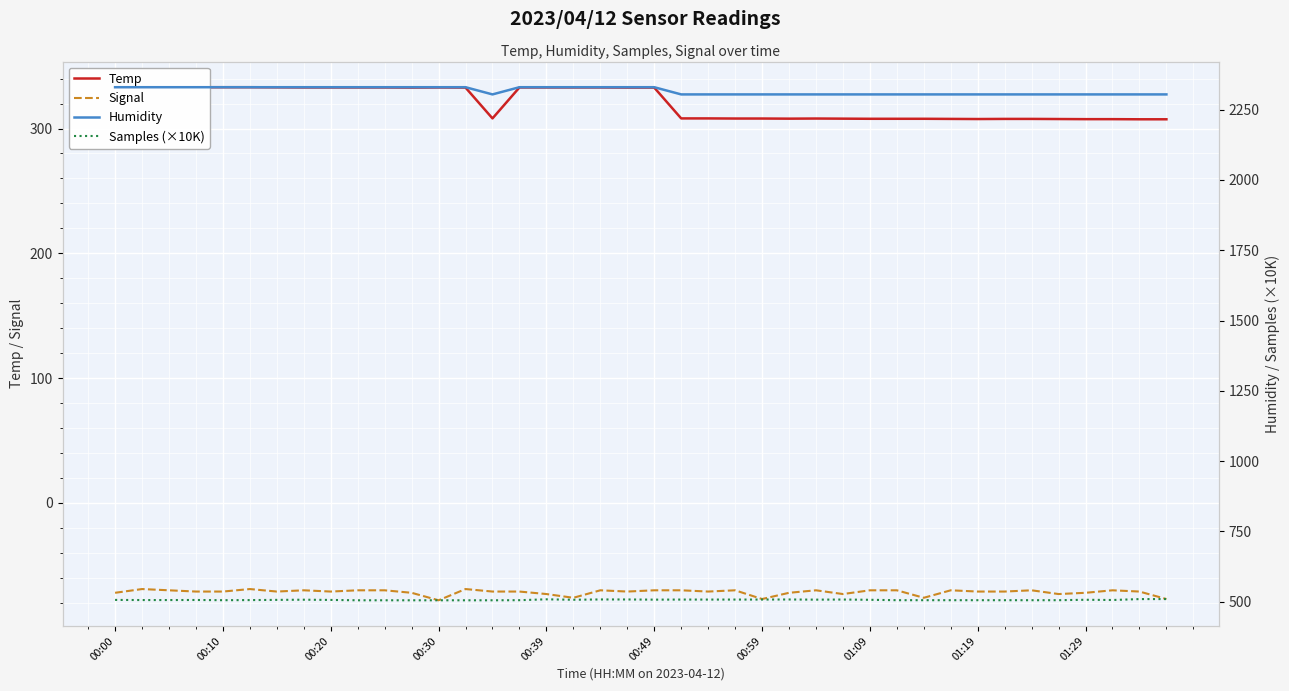

Is the value of Temp at 00:00 greater than the value of Signal at 01:29?

Yes